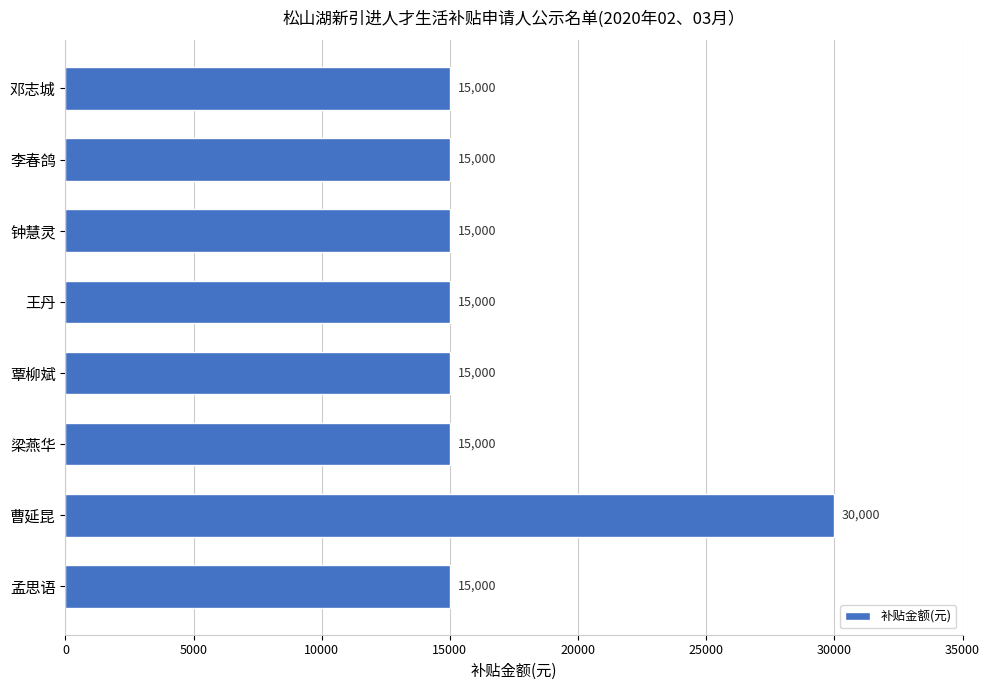

The value at 钟慧灵 is 15000. True or false?

True